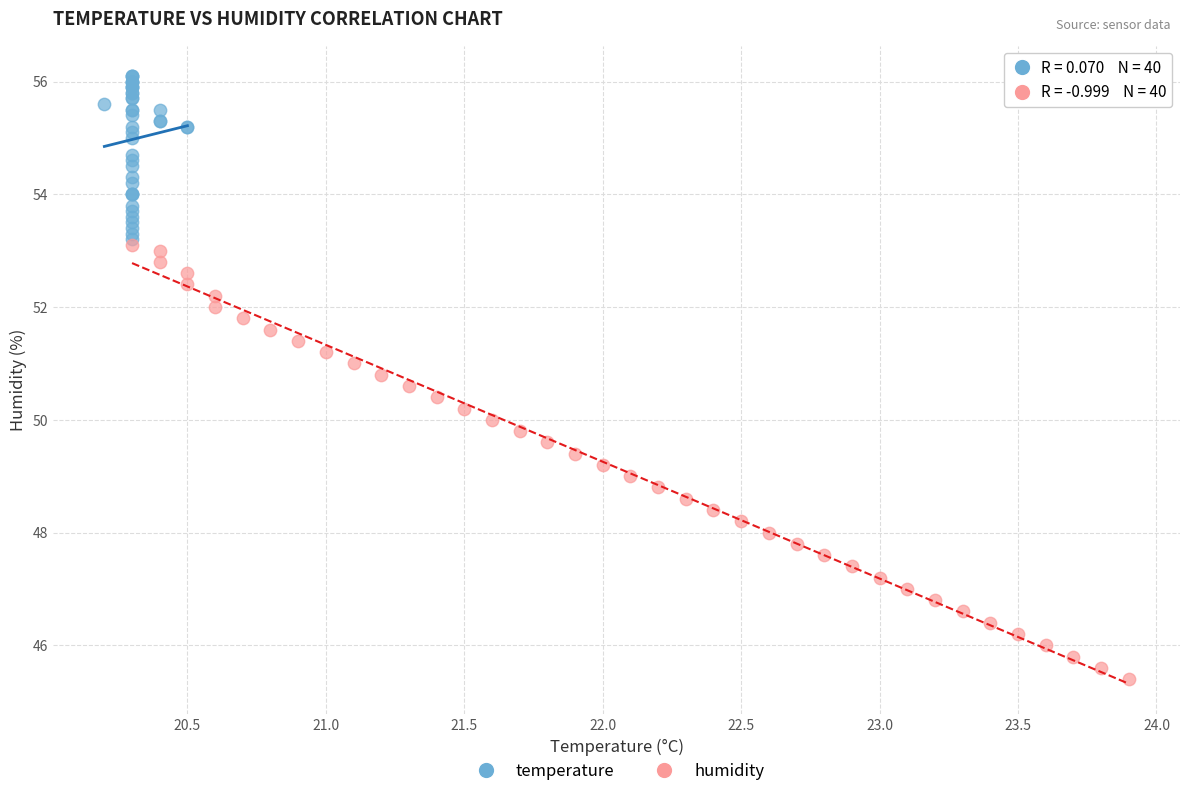

What are all the series names shown in the legend?

temperature, humidity